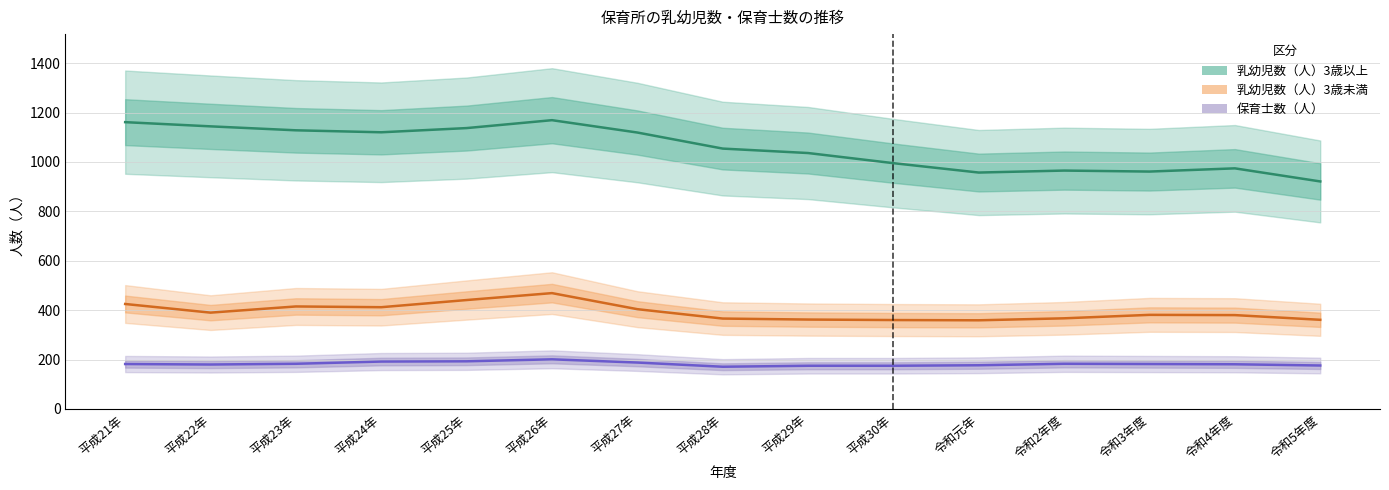

How many values in the 乳幼児数（人）3歳未満 series are below 381?

7